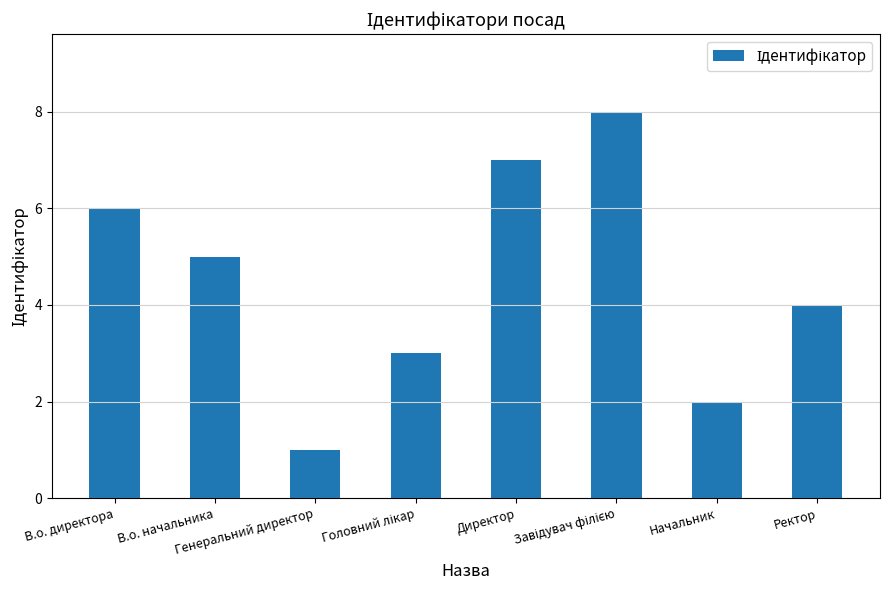

What is the maximum value shown in the chart?

8